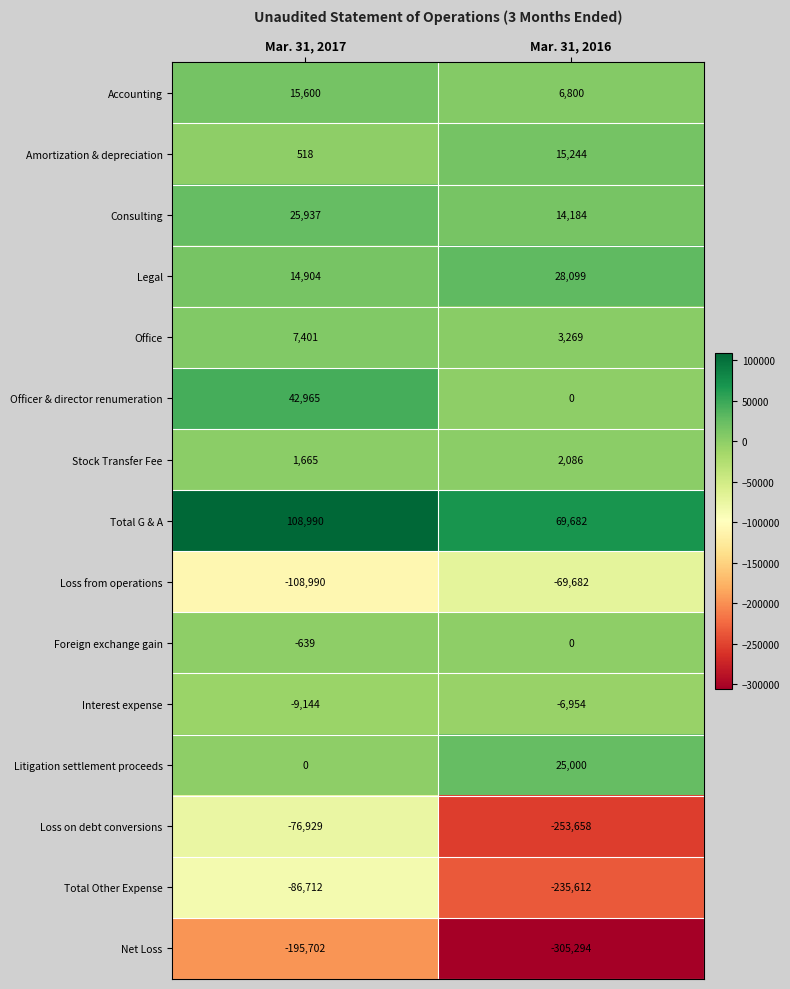

Reading right to left, what are all the values shown in this chart?

Accounting: Mar. 31, 2016=6800	Mar. 31, 2017=15600
Amortization & depreciation: Mar. 31, 2016=15244	Mar. 31, 2017=518
Consulting: Mar. 31, 2016=14184	Mar. 31, 2017=25937
Legal: Mar. 31, 2016=28099	Mar. 31, 2017=14904
Office: Mar. 31, 2016=3269	Mar. 31, 2017=7401
Officer & director renumeration: Mar. 31, 2016=0	Mar. 31, 2017=42965
Stock Transfer Fee: Mar. 31, 2016=2086	Mar. 31, 2017=1665
Total G & A: Mar. 31, 2016=69682	Mar. 31, 2017=108990
Loss from operations: Mar. 31, 2016=-69682	Mar. 31, 2017=-108990
Foreign exchange gain: Mar. 31, 2016=0	Mar. 31, 2017=-639
Interest expense: Mar. 31, 2016=-6954	Mar. 31, 2017=-9144
Litigation settlement proceeds: Mar. 31, 2016=25000	Mar. 31, 2017=0
Loss on debt conversions: Mar. 31, 2016=-253658	Mar. 31, 2017=-76929
Total Other Expense: Mar. 31, 2016=-235612	Mar. 31, 2017=-86712
Net Loss: Mar. 31, 2016=-305294	Mar. 31, 2017=-195702